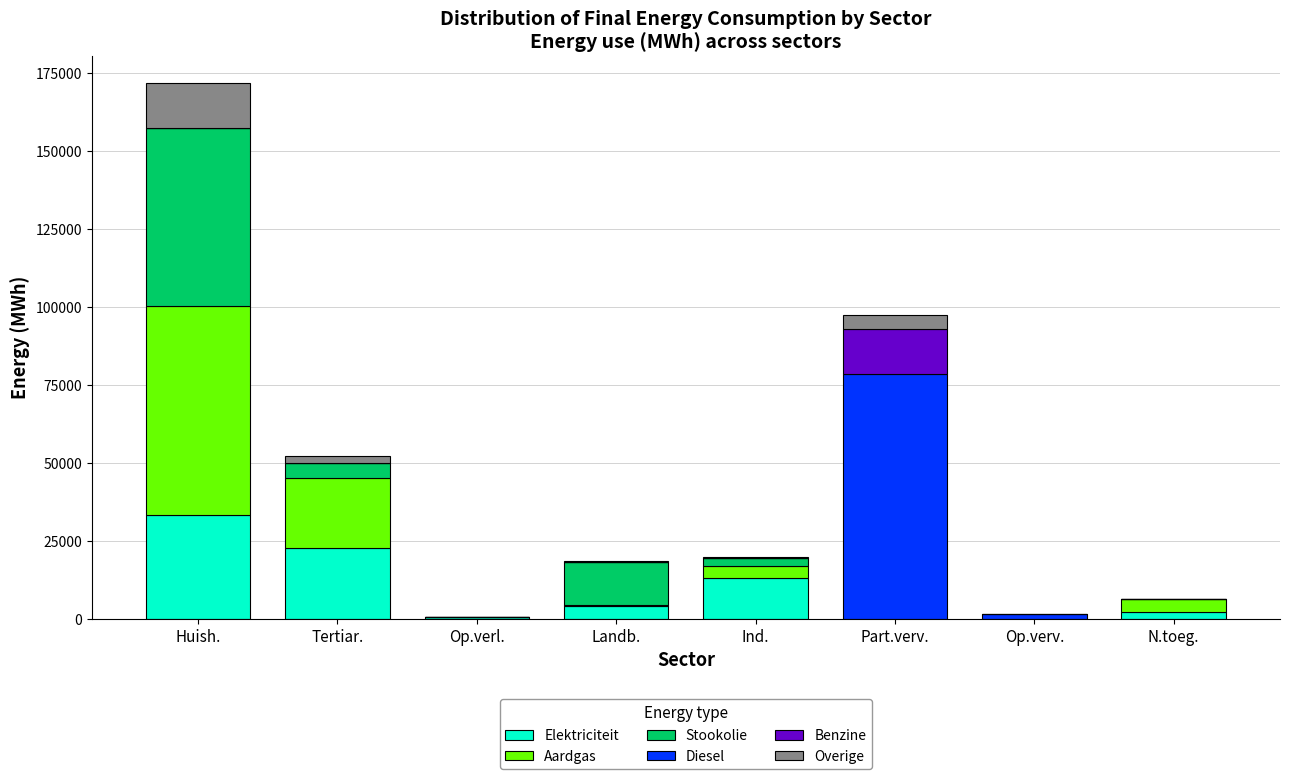

At which label is Elektriciteit closest to 16697?

Ind.